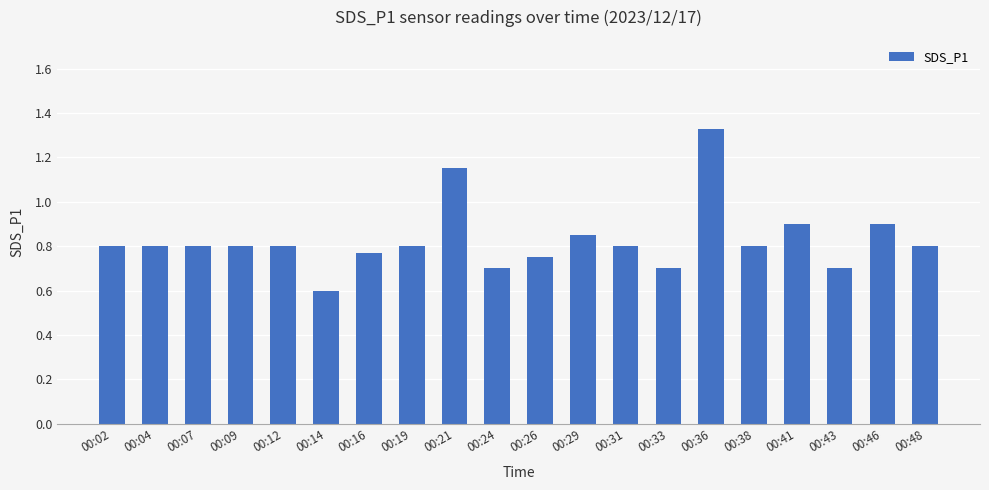

Which has a higher value, 00:19 or 00:43?

00:19